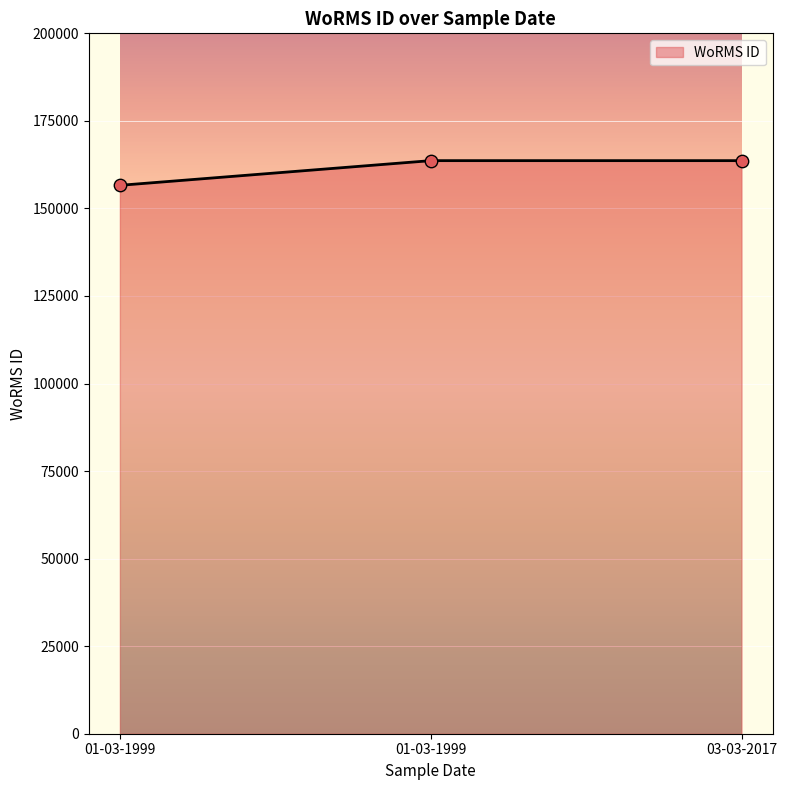

What is the change in value from 01-03-1999 to 03-03-2017?

+7048